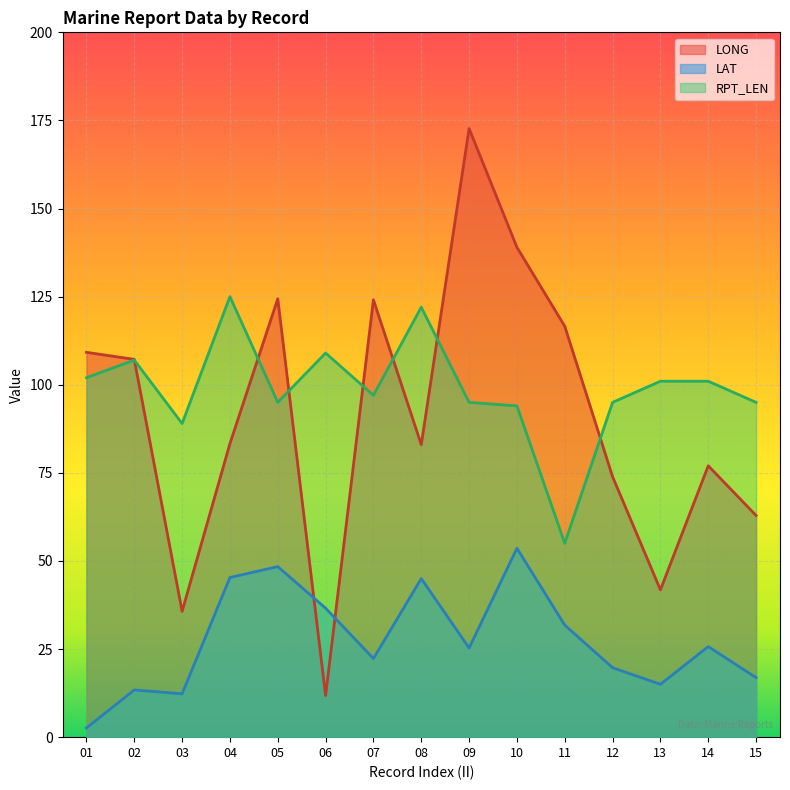

What is the maximum value for RPT_LEN?

125.0